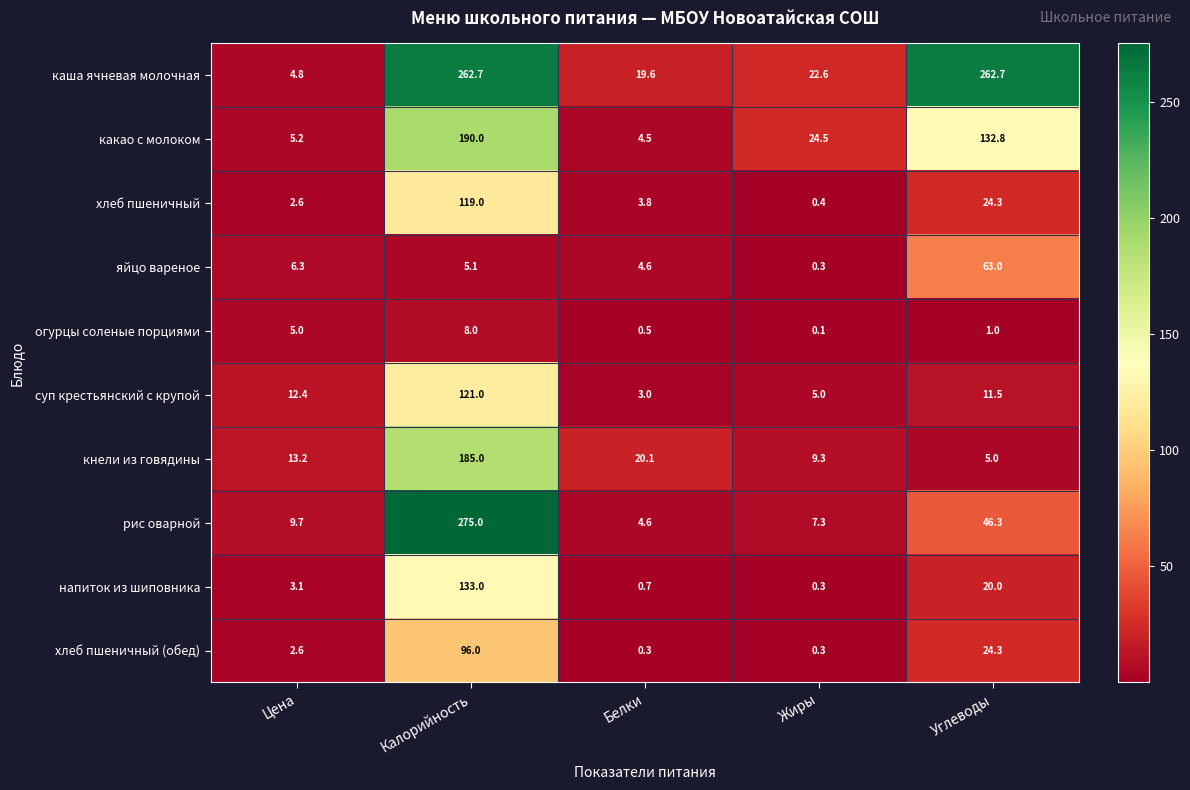

At which category does the chart reach its minimum across all series?

Жиры